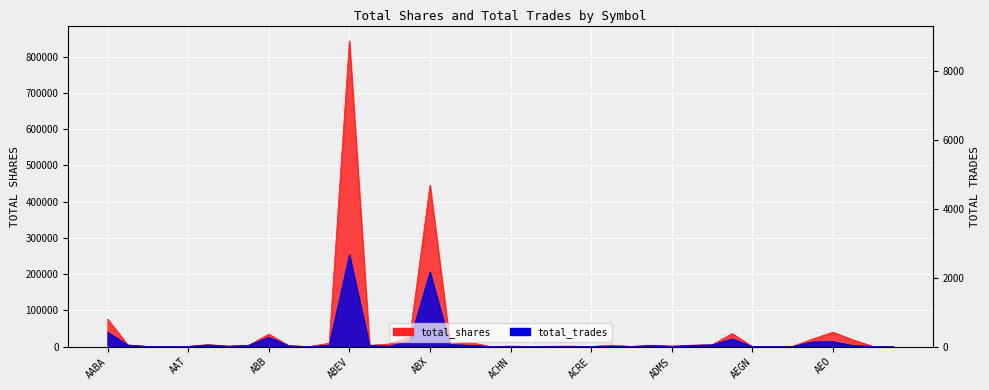

Which category has the highest value in the total_shares series?

ABEV